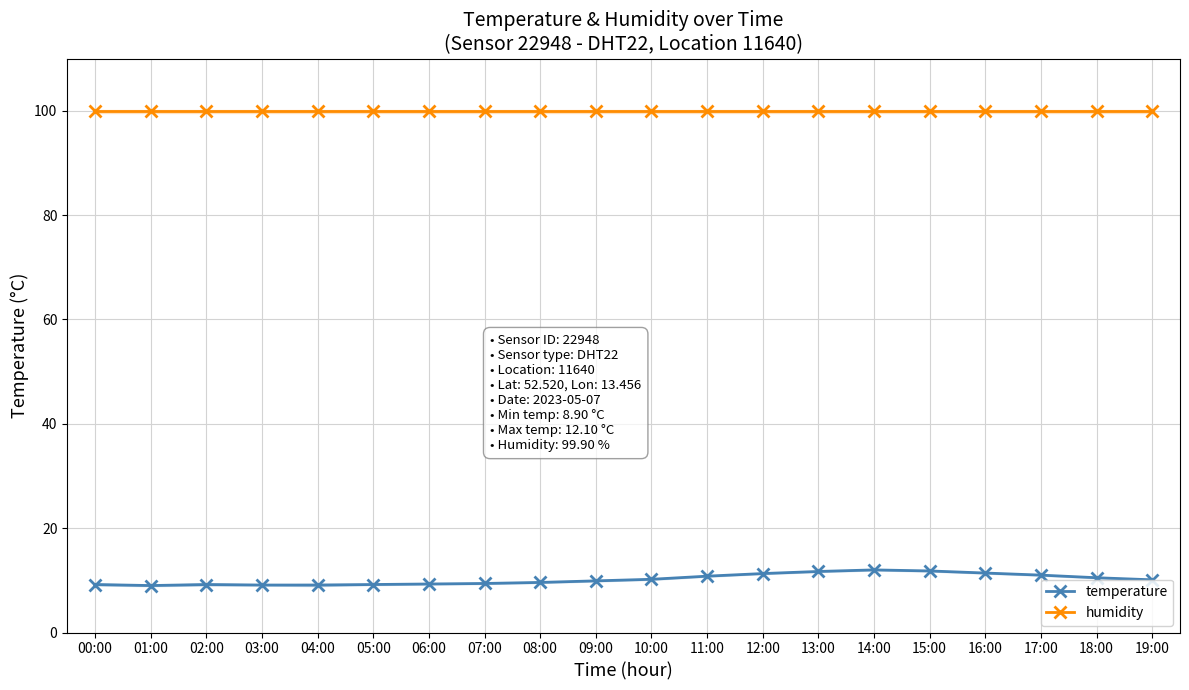

Which series has the largest range (max minus min)?

temperature